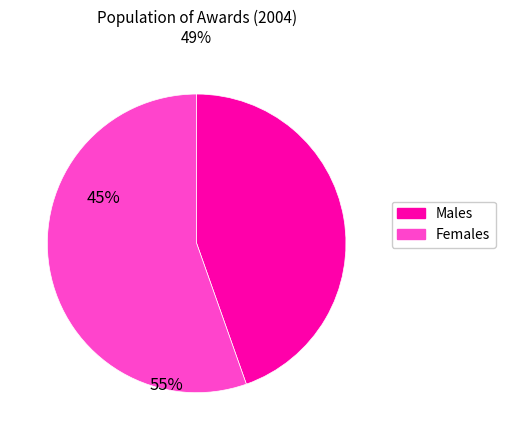

Is there any slice that represents more than half of the pie?

Yes